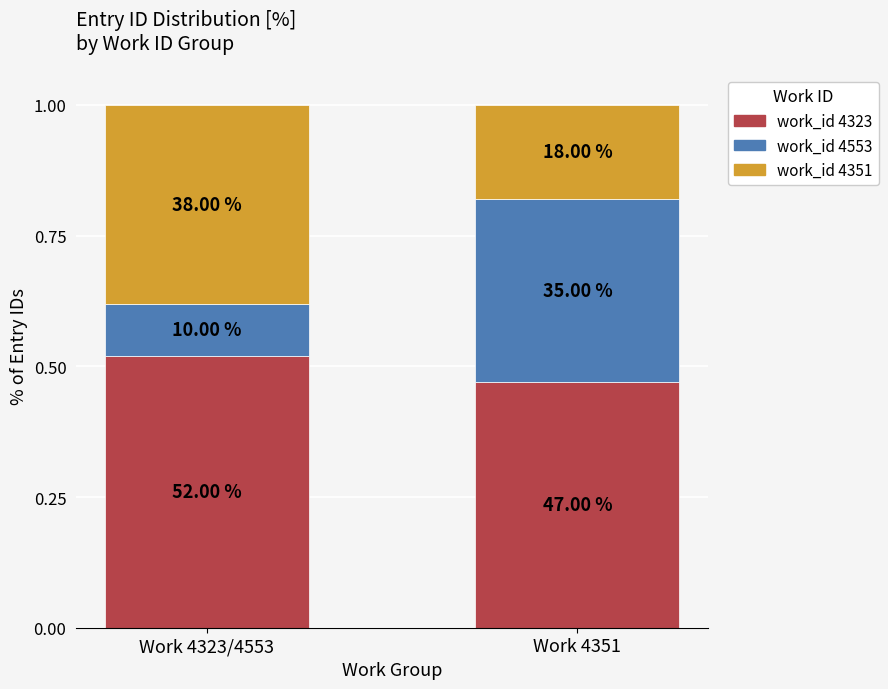

Which series has the largest total across all categories?

work_id 4323